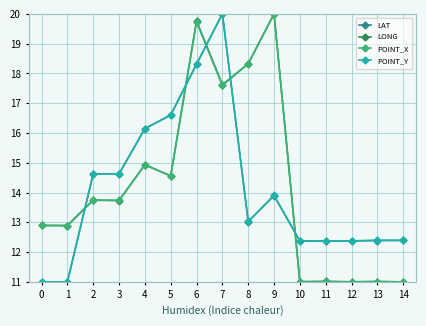

True or false: POINT_X has more than 2 points higher than both neighbors.

True